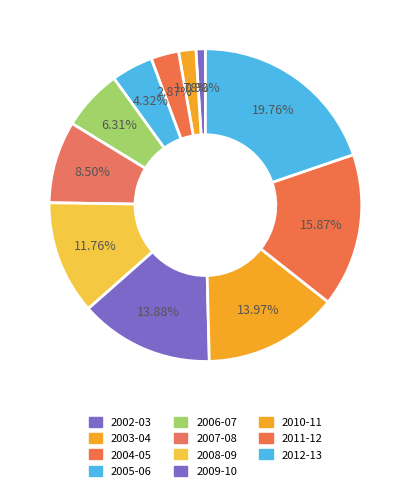

To the nearest percent, what portion does 2010-11 represent?

14%